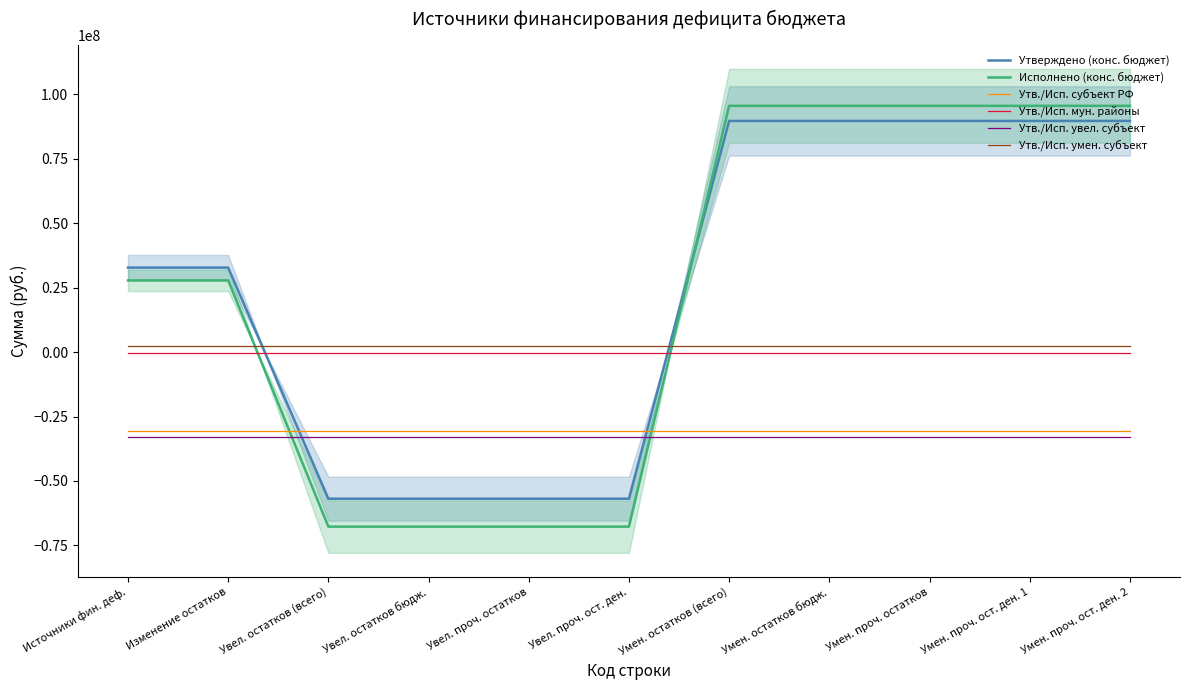

What is the sum of the Исполнено (конс. бюджет) values at Умен. проч. ост. ден. 2 and Умен. проч. остатков?

190915398.4